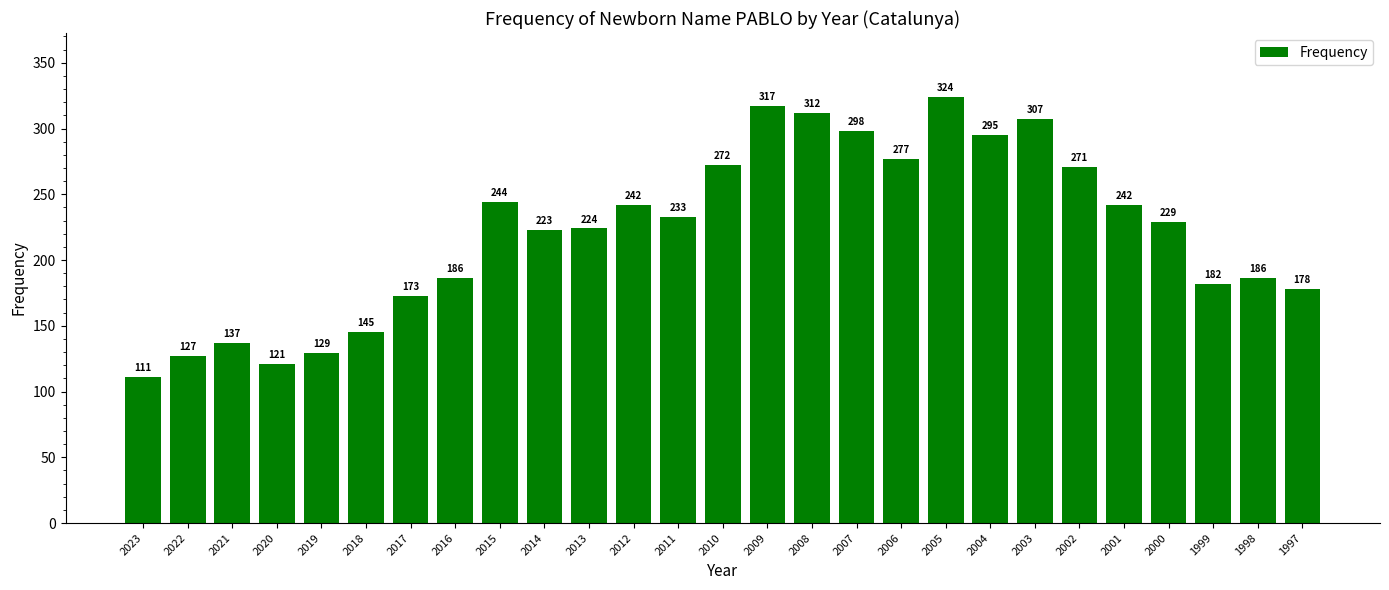

What is the smallest value displayed?

111